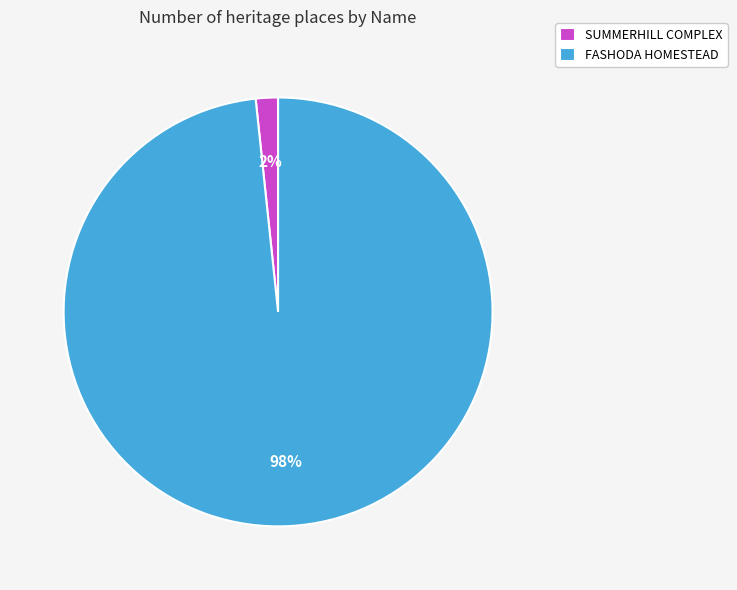

True or false: SUMMERHILL COMPLEX accounts for 2% of the total.

True